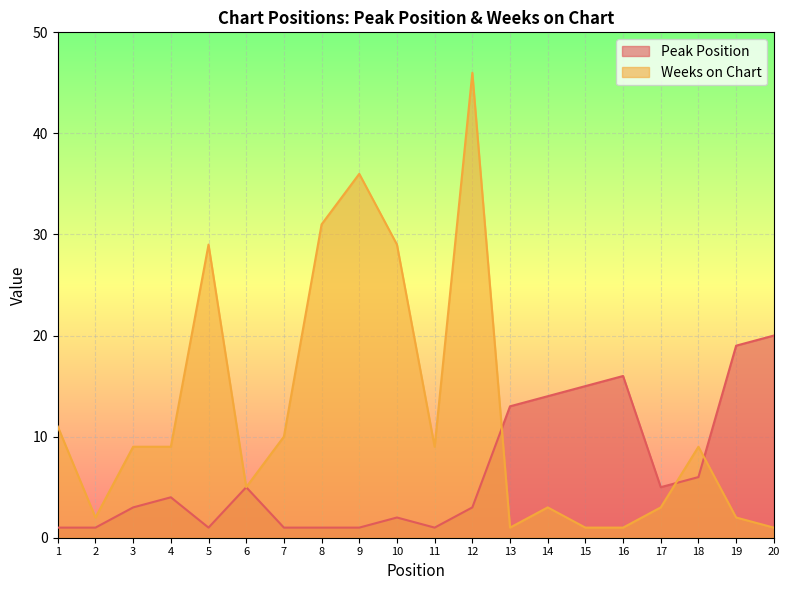

What is the difference between the highest and lowest values at 11?

8